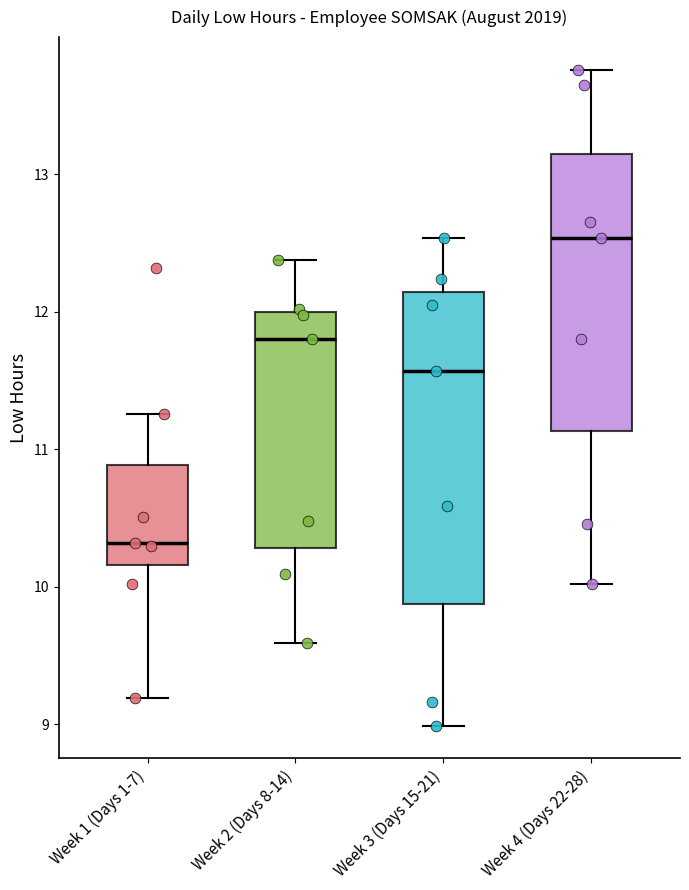

Reading left to right, read every box against the y-axis: the position of its median line, the range the box covers, and the ends of its whiskers. The values are not printed on the chart, so give them approximately, as read against the axis.

Week 1 (Days 1-7): median 10.3, box 10.2 to 10.9, whiskers 9.2 to 11.3
Week 2 (Days 8-14): median 11.8, box 10.3 to 12.0, whiskers 9.6 to 12.4
Week 3 (Days 15-21): median 11.6, box 9.9 to 12.1, whiskers 9.0 to 12.5
Week 4 (Days 22-28): median 12.5, box 11.1 to 13.2, whiskers 10.0 to 13.8